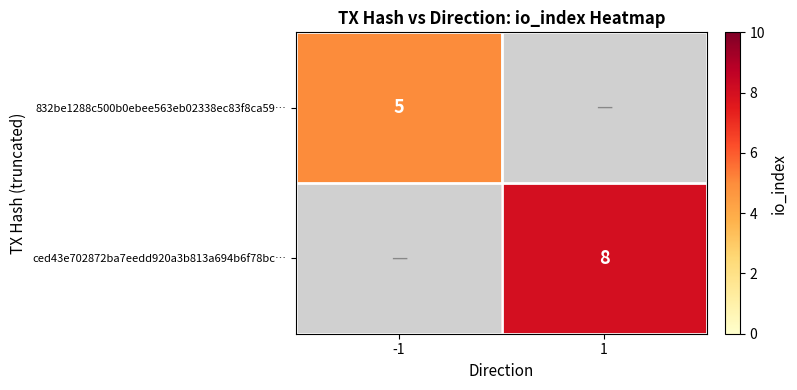

Is the value of 832be1288c500b0ebee563eb02338ec83f8ca59… at -1 greater than the value of ced43e702872ba7eedd920a3b813a694b6f78bc… at 1?

No